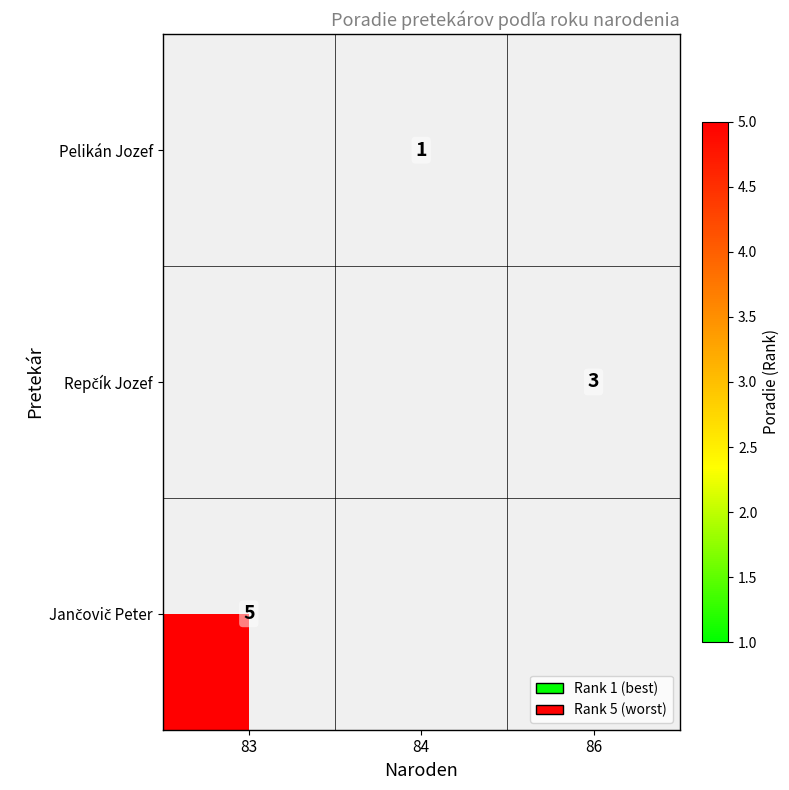

Is it true that Pelikán Jozef equals 1 at 84?

True